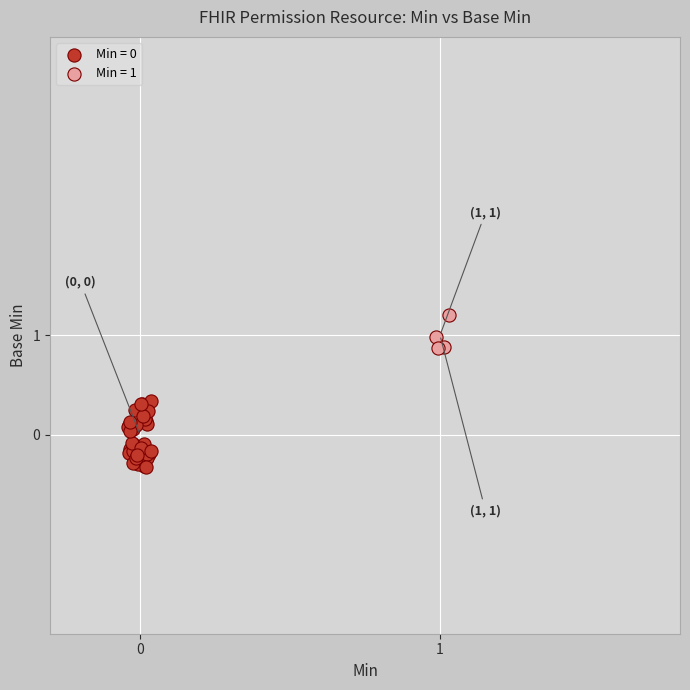

Which series contains the highest Y value?

Min = 1